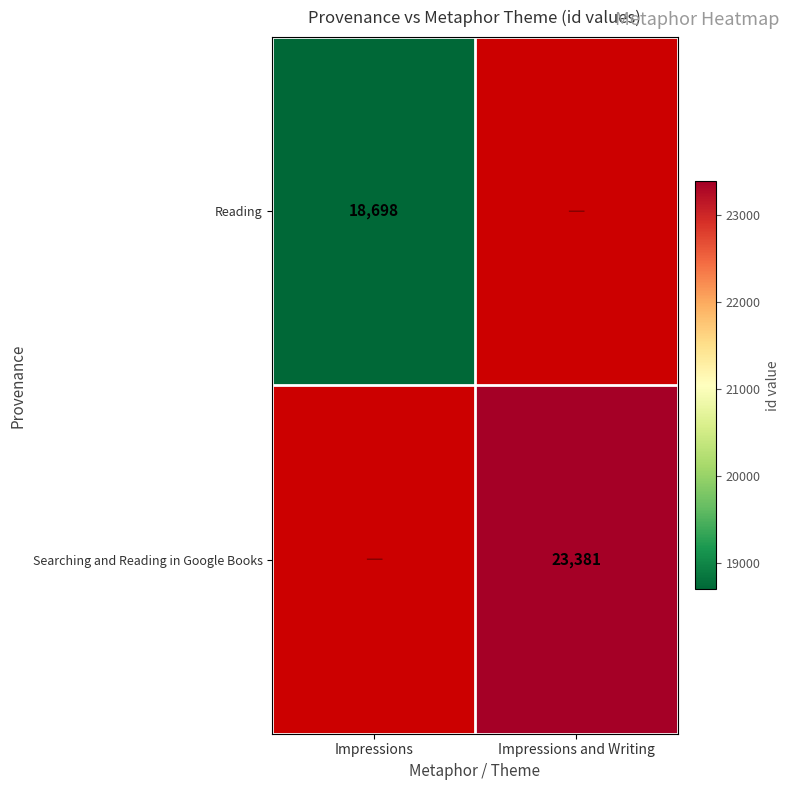

The value of Searching and Reading in Google Books at Impressions and Writing is 23381. True or false?

True